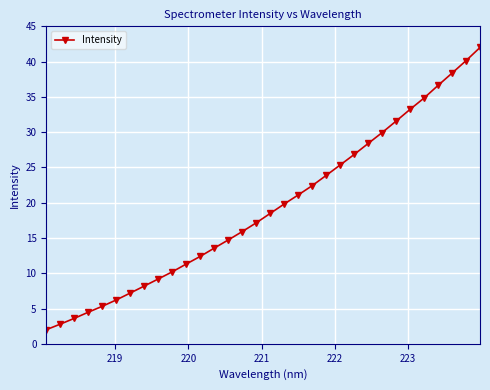

What is the minimum value shown in the chart?

2.0